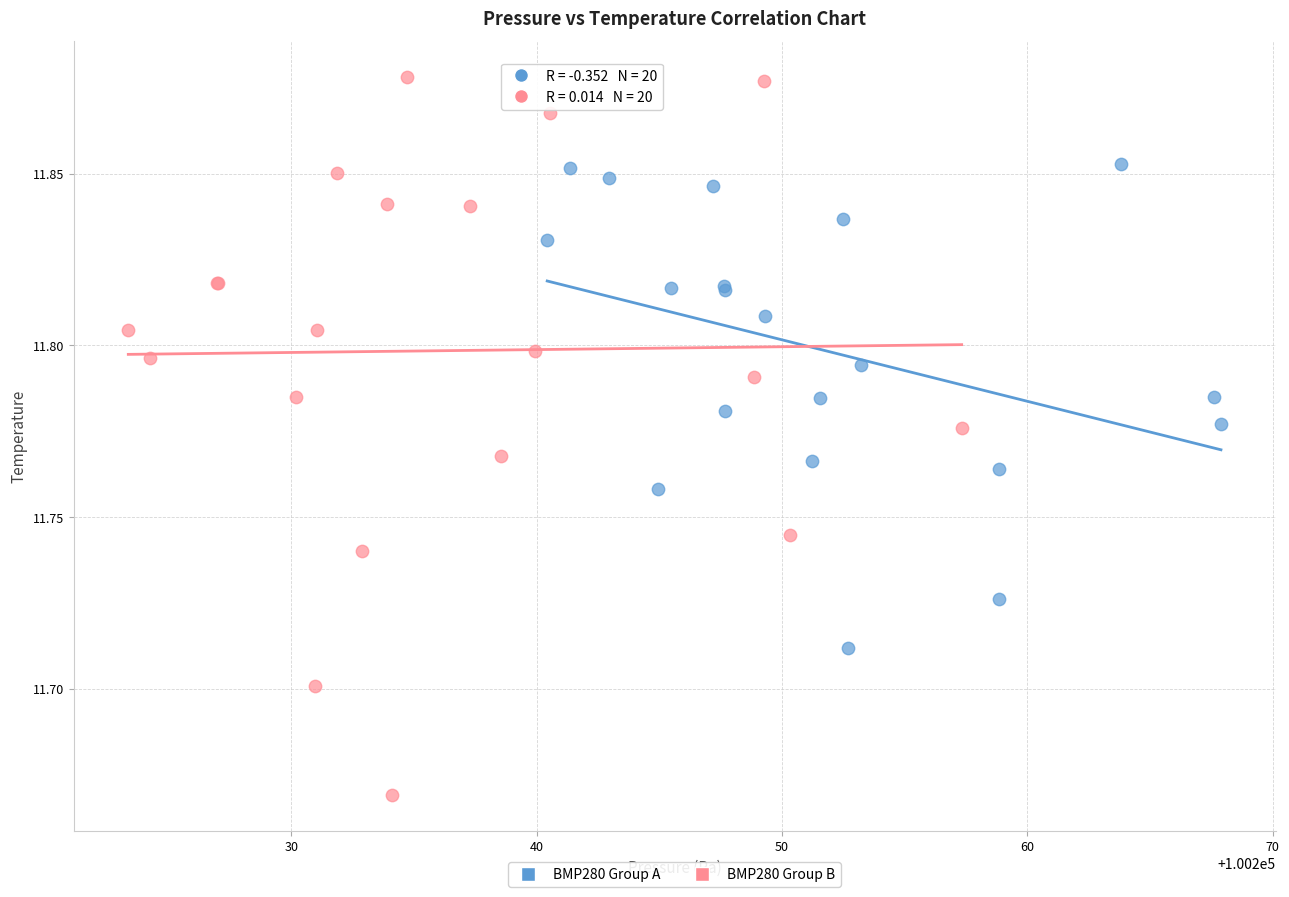

Which series has the largest Y range (max minus min)?

BMP280 Group B